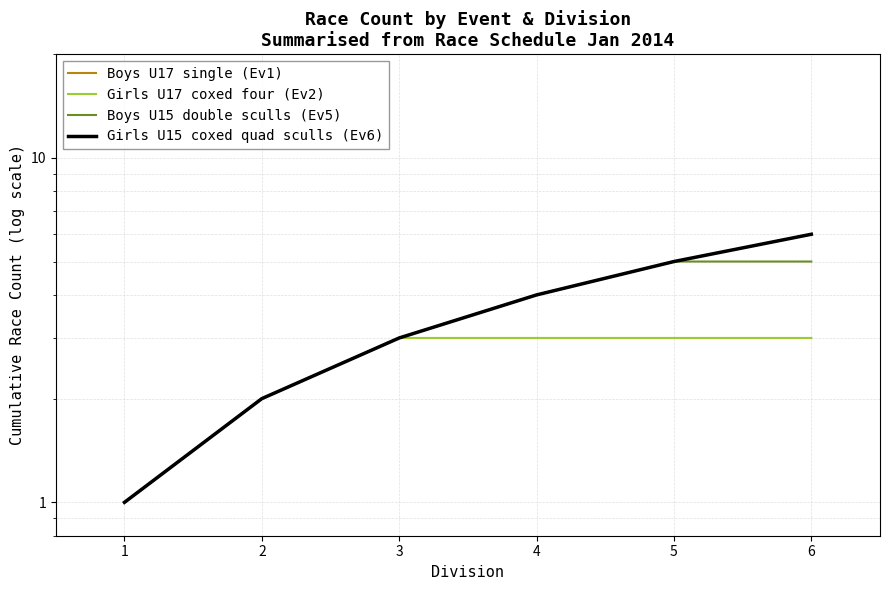

What are all the series names shown in the legend?

Boys U17 single (Ev1), Girls U17 coxed four (Ev2), Boys U15 double sculls (Ev5), Girls U15 coxed quad sculls (Ev6)